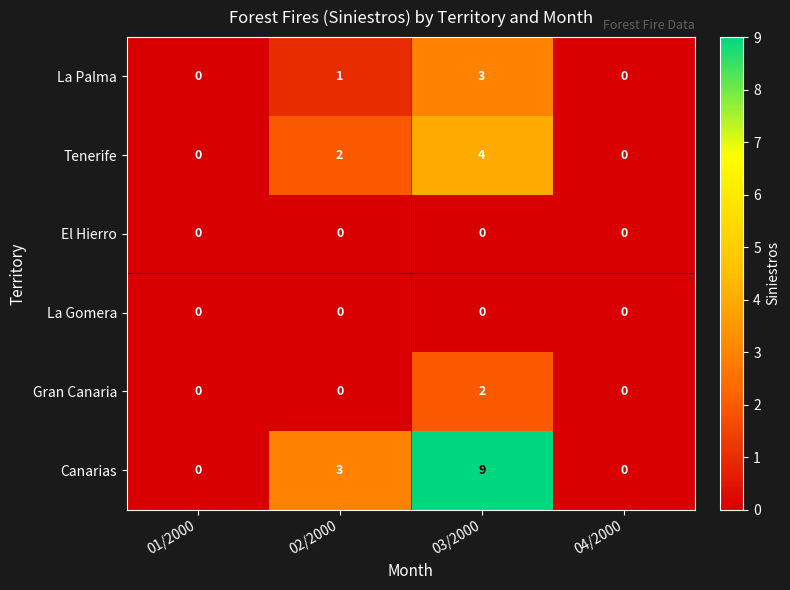

What value does the Canarias series have at 02/2000?

3